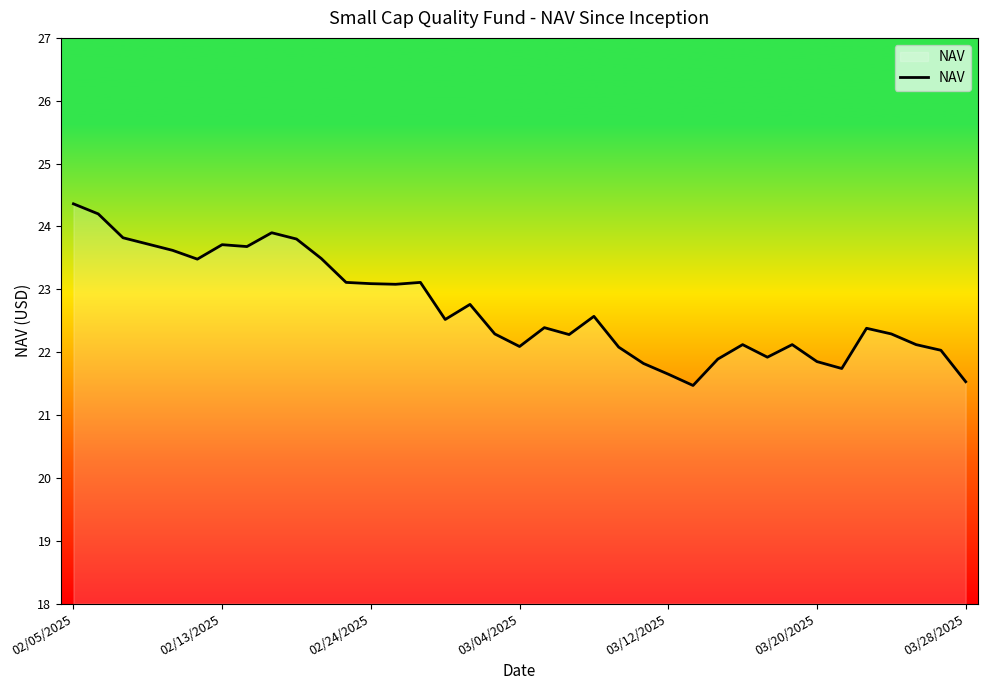

What is the minimum value shown in the chart?

21.5